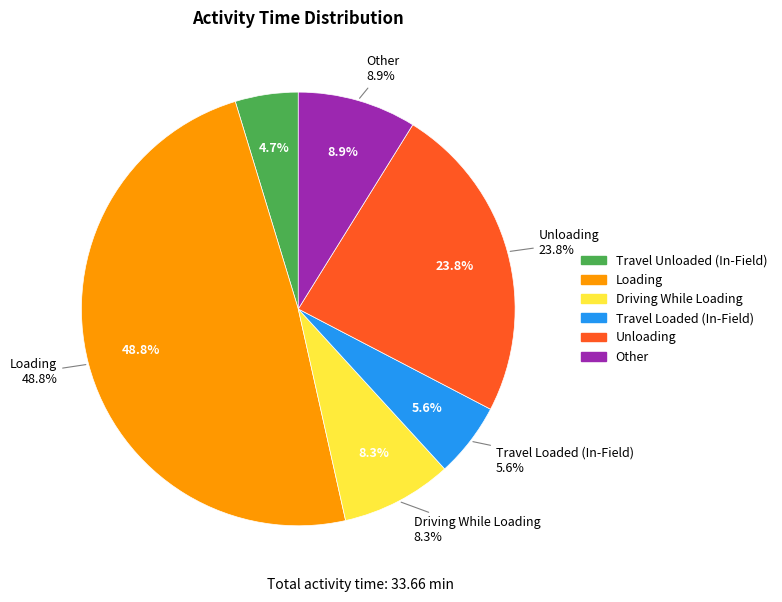

What is the smallest slice in the pie chart?

Travel Unloaded (In-Field)